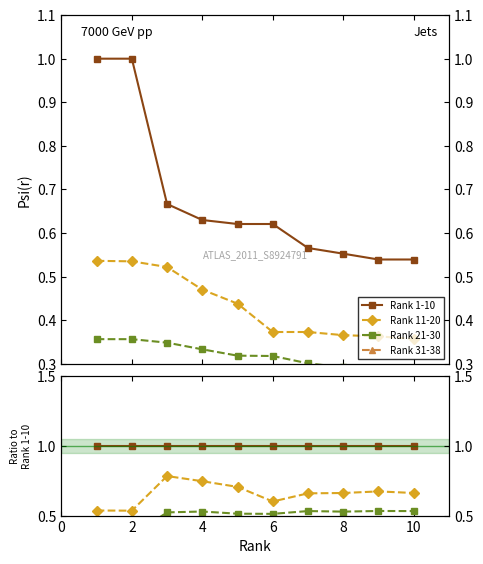

True or false: Rank 31-38 has more than 2 interior local peaks.

False